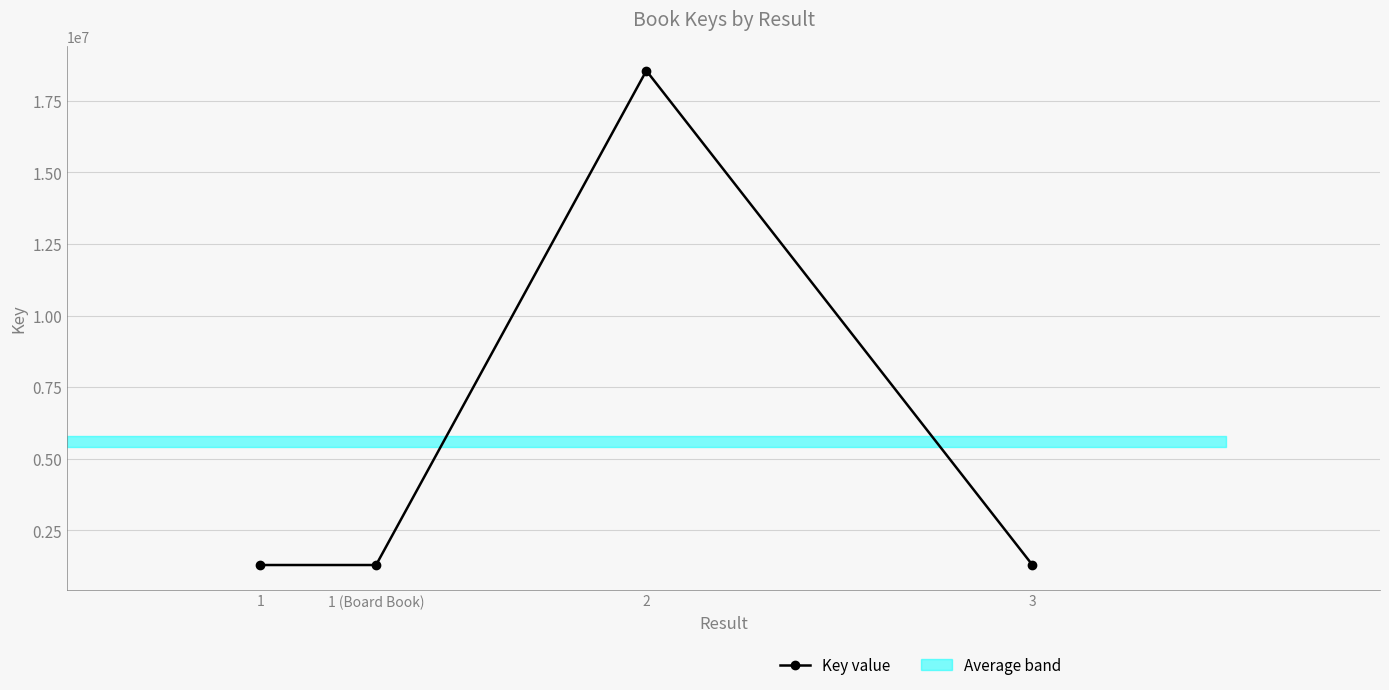

What is the difference between the maximum and second lowest values?

17259541